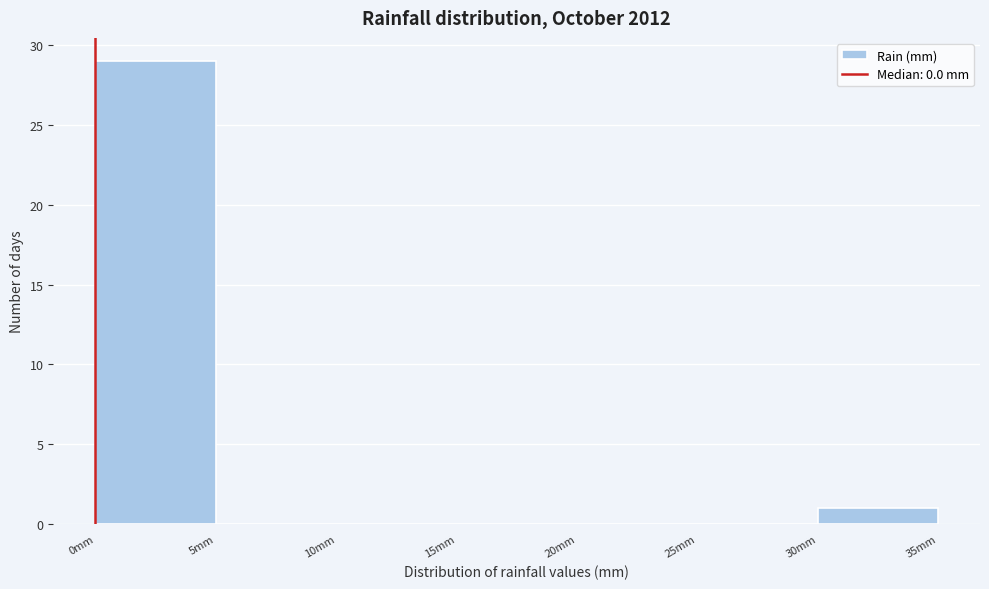

What is the height of the bar covering 0 to 5 on the x-axis? The values are not printed on the chart, so give them approximately, as read against the axis.

29